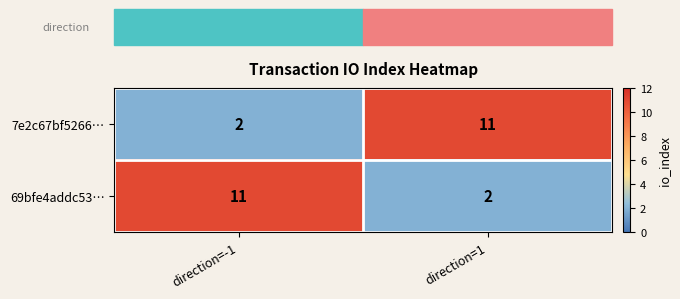

The value of 69bfe4addc53… at direction=-1 is 11. True or false?

True